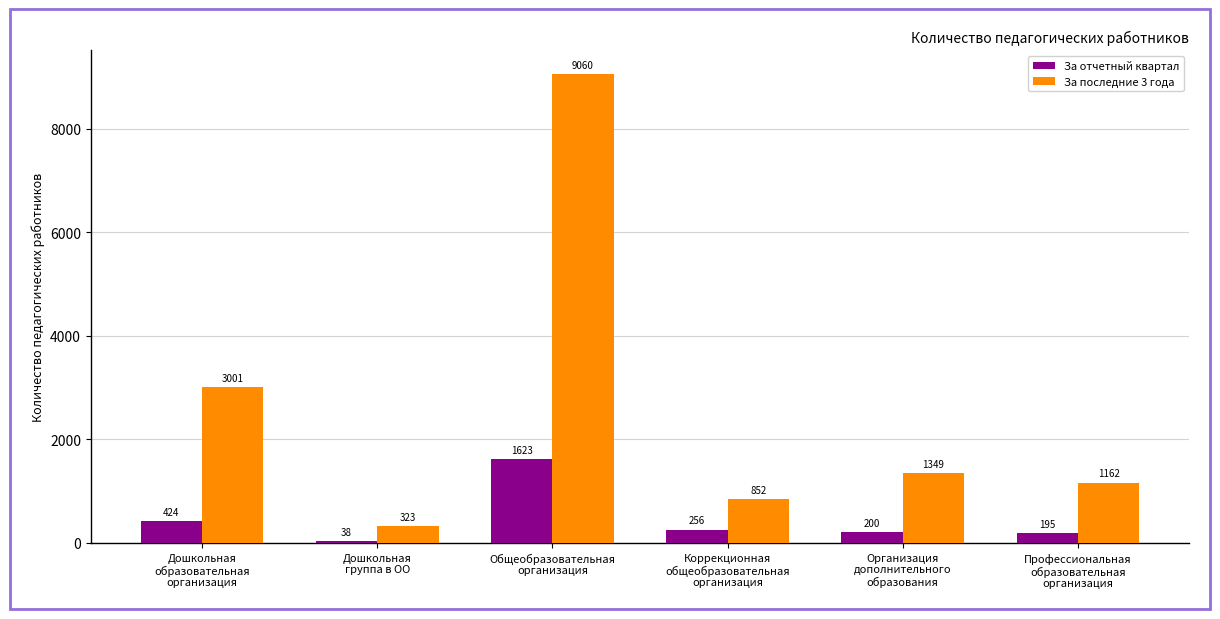

How many data points in За последние 3 года are less than 1349?

3